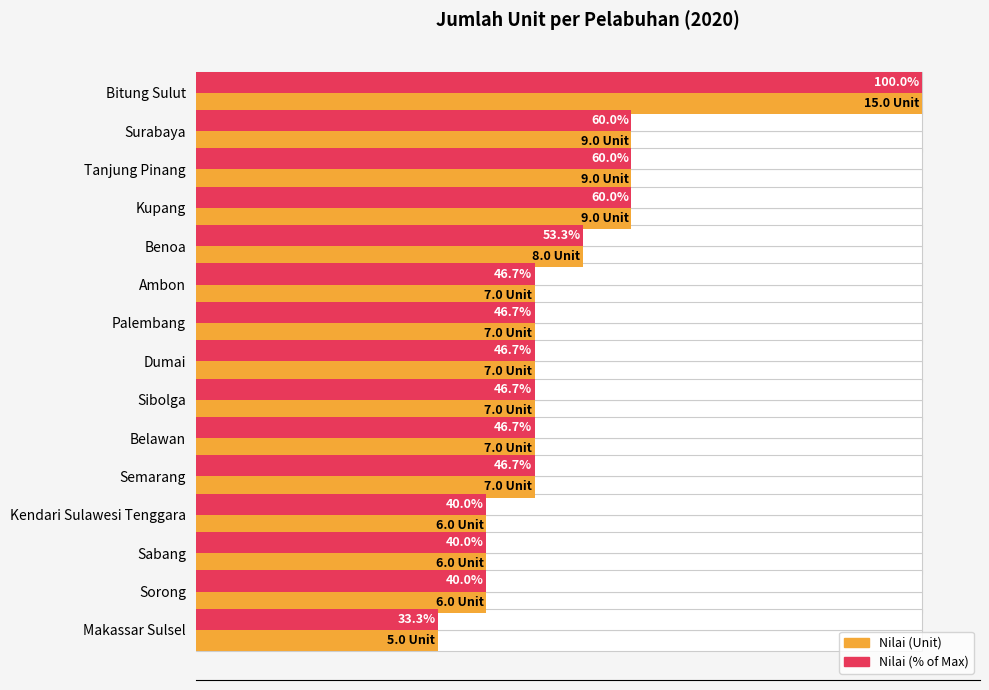

How many nilai (Unit) values are between 6 and 9?

13